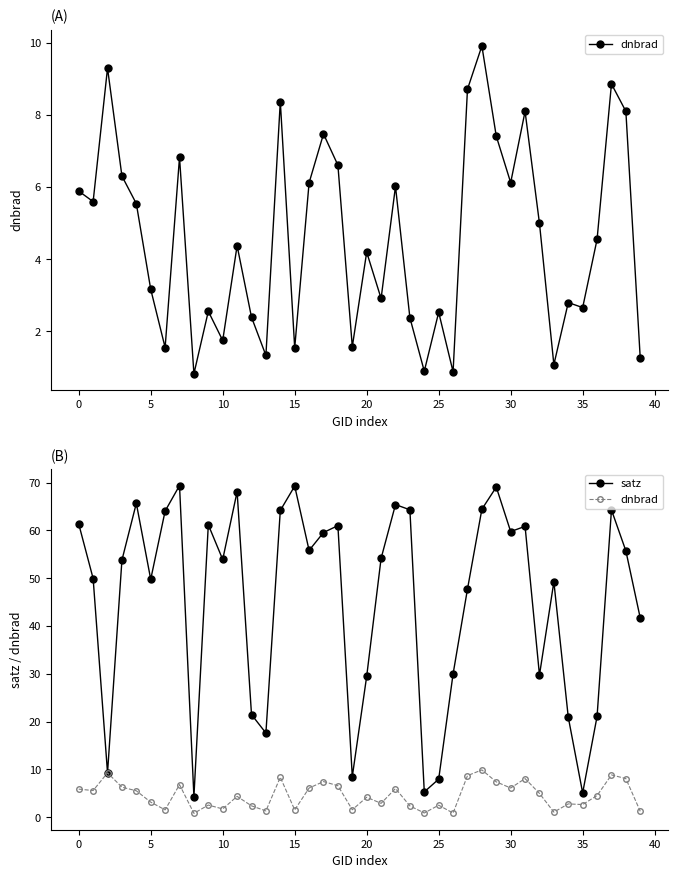

How many interior local valleys does the dnbrad series have?

13